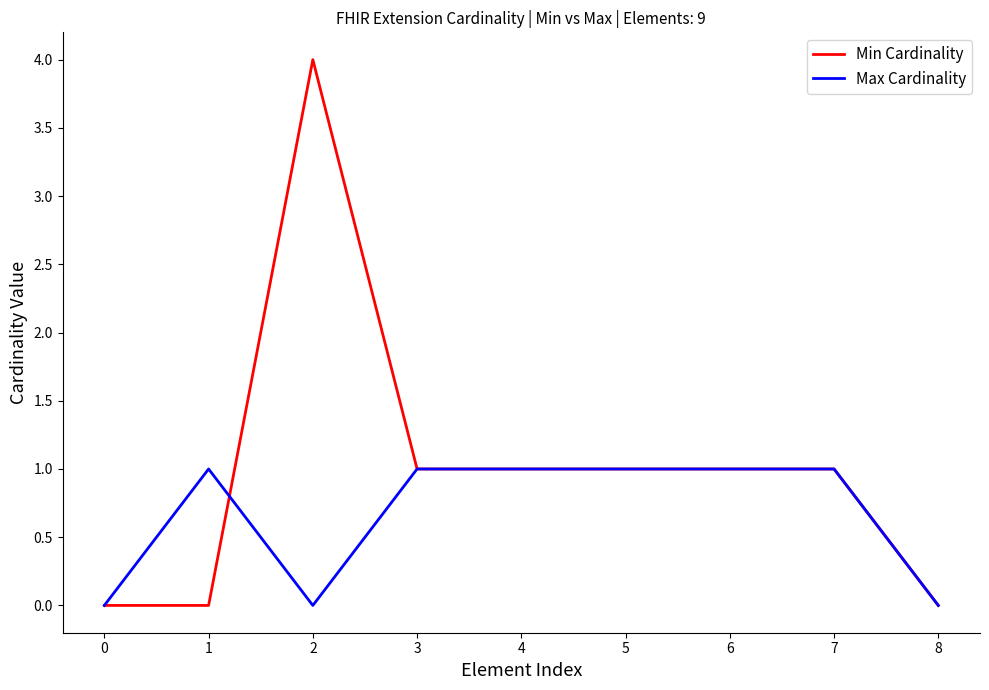

What is the approximate value of Max Cardinality at 1?

1